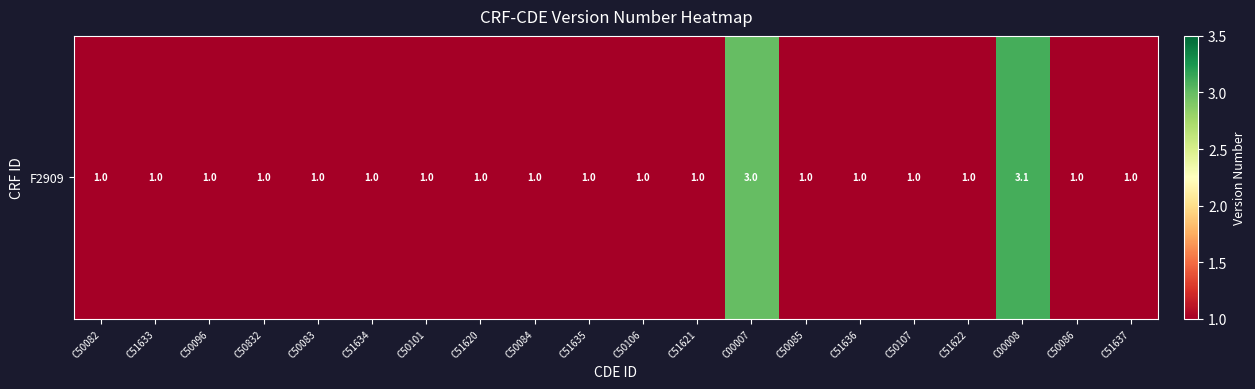

Reading right to left, extract all data points from this chart.

C51637=1.0	C50086=1.0	C00008=3.1	C51622=1.0	C50107=1.0	C51636=1.0	C50085=1.0	C00007=3.0	C51621=1.0	C50106=1.0	C51635=1.0	C50084=1.0	C51620=1.0	C50101=1.0	C51634=1.0	C50083=1.0	C50832=1.0	C50096=1.0	C51633=1.0	C50082=1.0